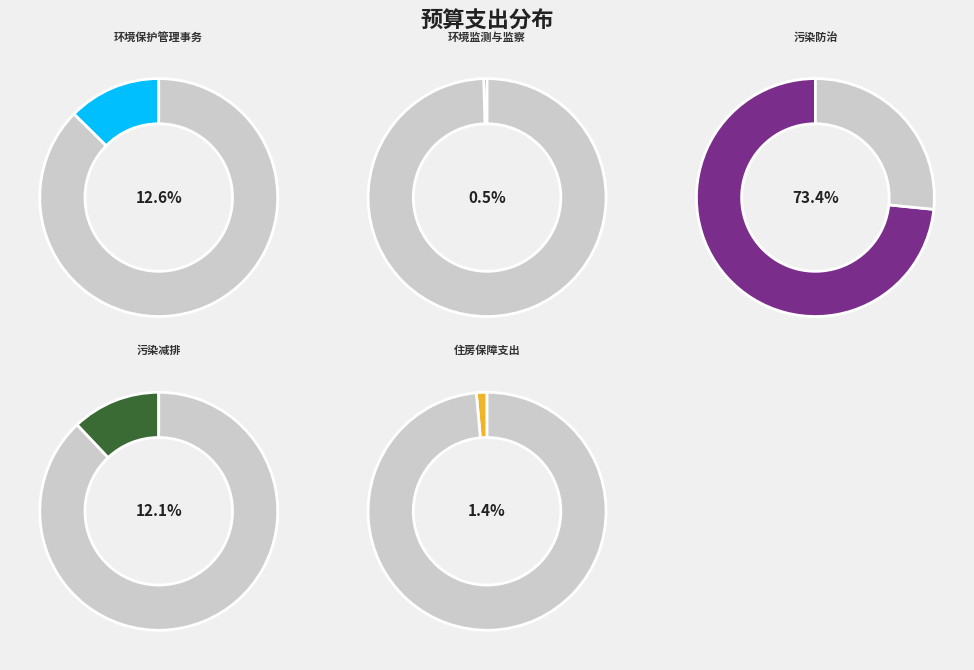

Combined, do 环境监测与监察 and 环境保护管理事务 account for over 50%?

No